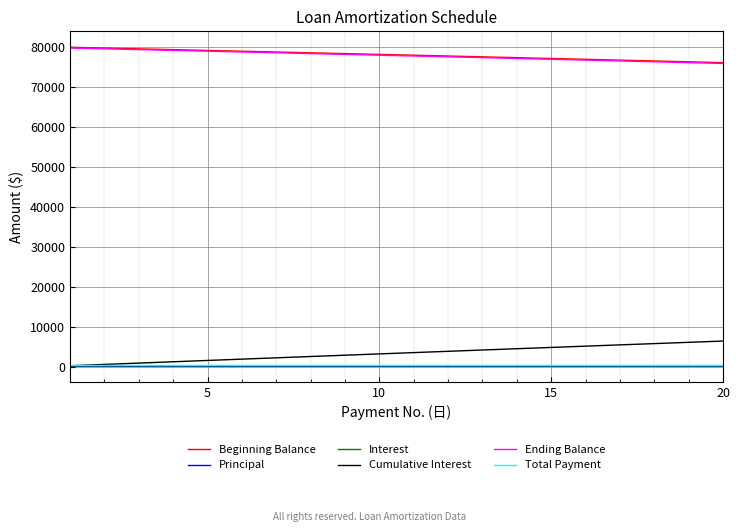

What is the difference between the maximum and minimum values in the Interest series?

16.0